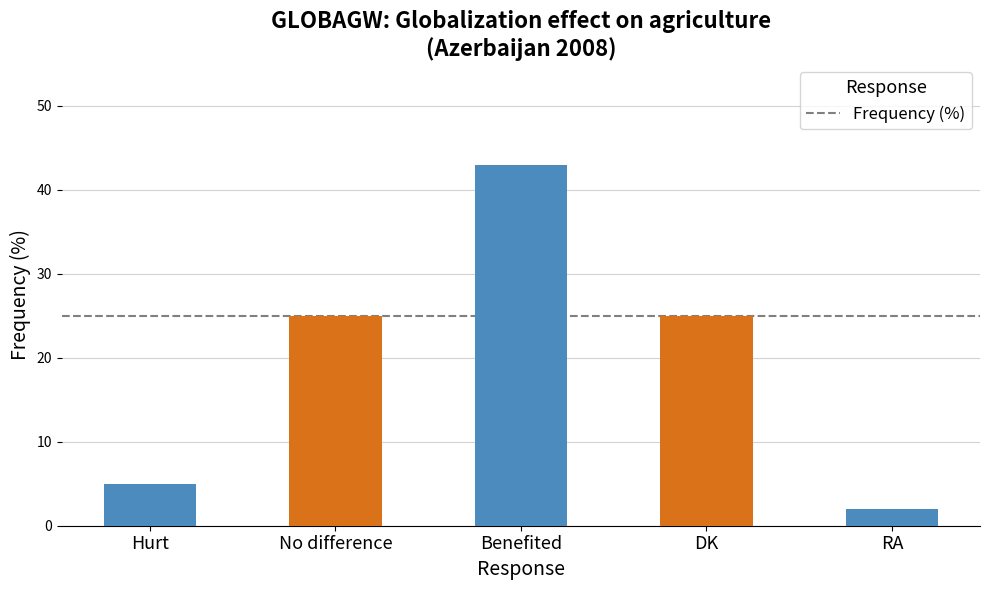

Reading left to right, list all the values displayed in this chart.

5	25	43	25	2